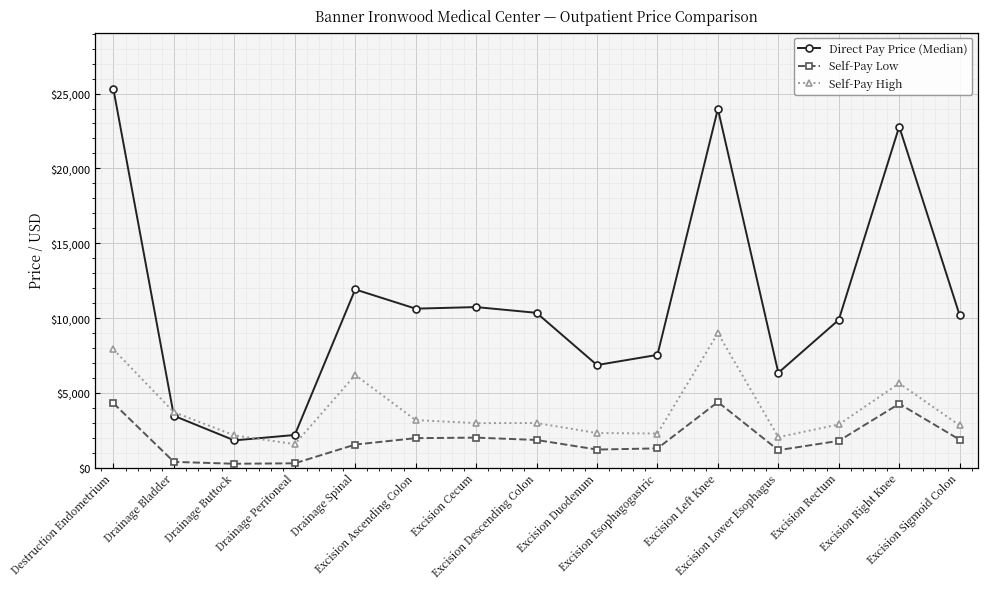

True or false: Self-Pay Low and Direct Pay Price (Median) cross at least once.

False